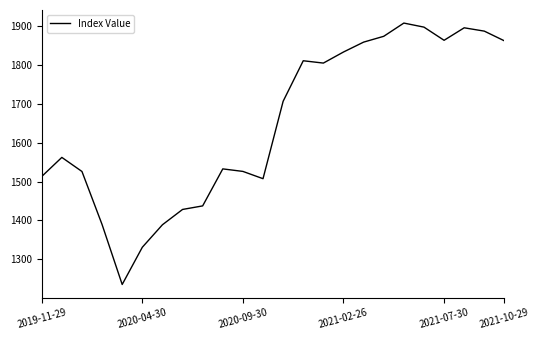

What is the difference between the maximum and minimum values?

673.1